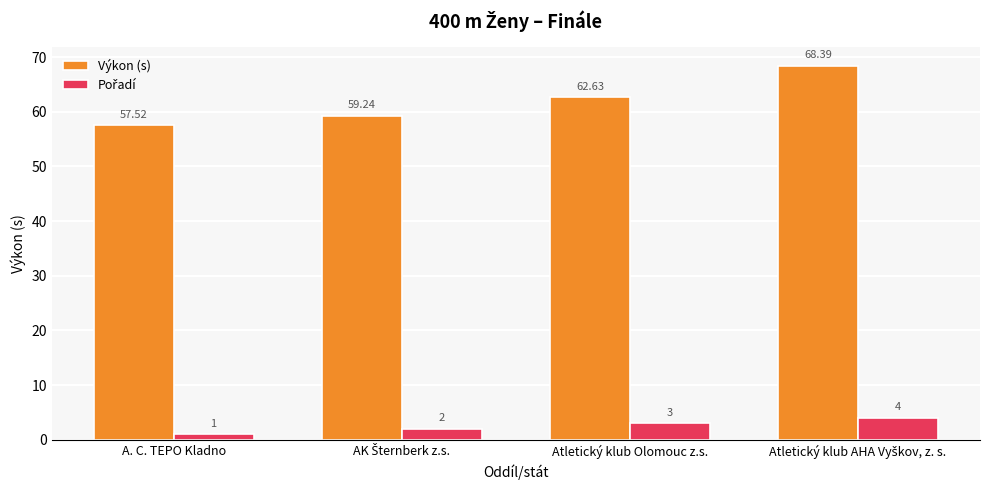

Which series has the largest range (max minus min)?

Výkon (s)